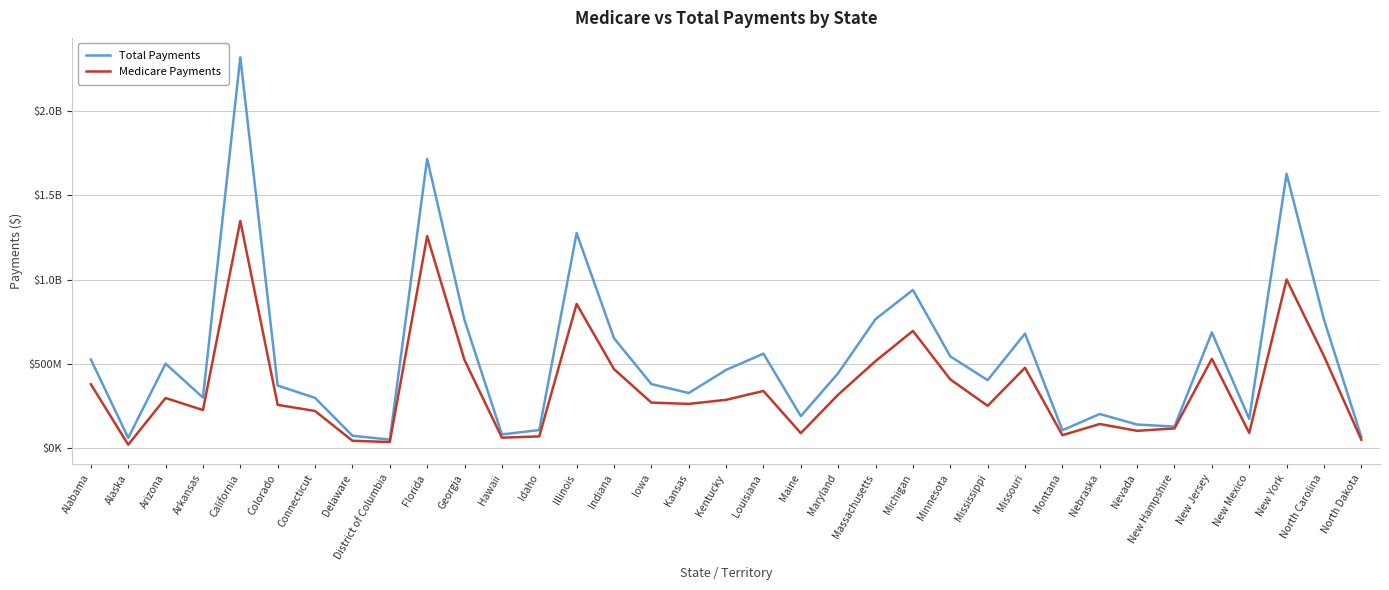

At which category is the sum across all series the highest?

California